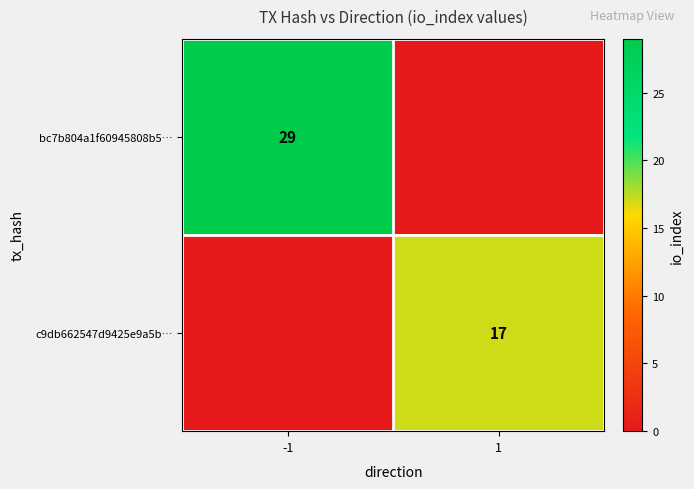

What is the total value across all series at 1?

17